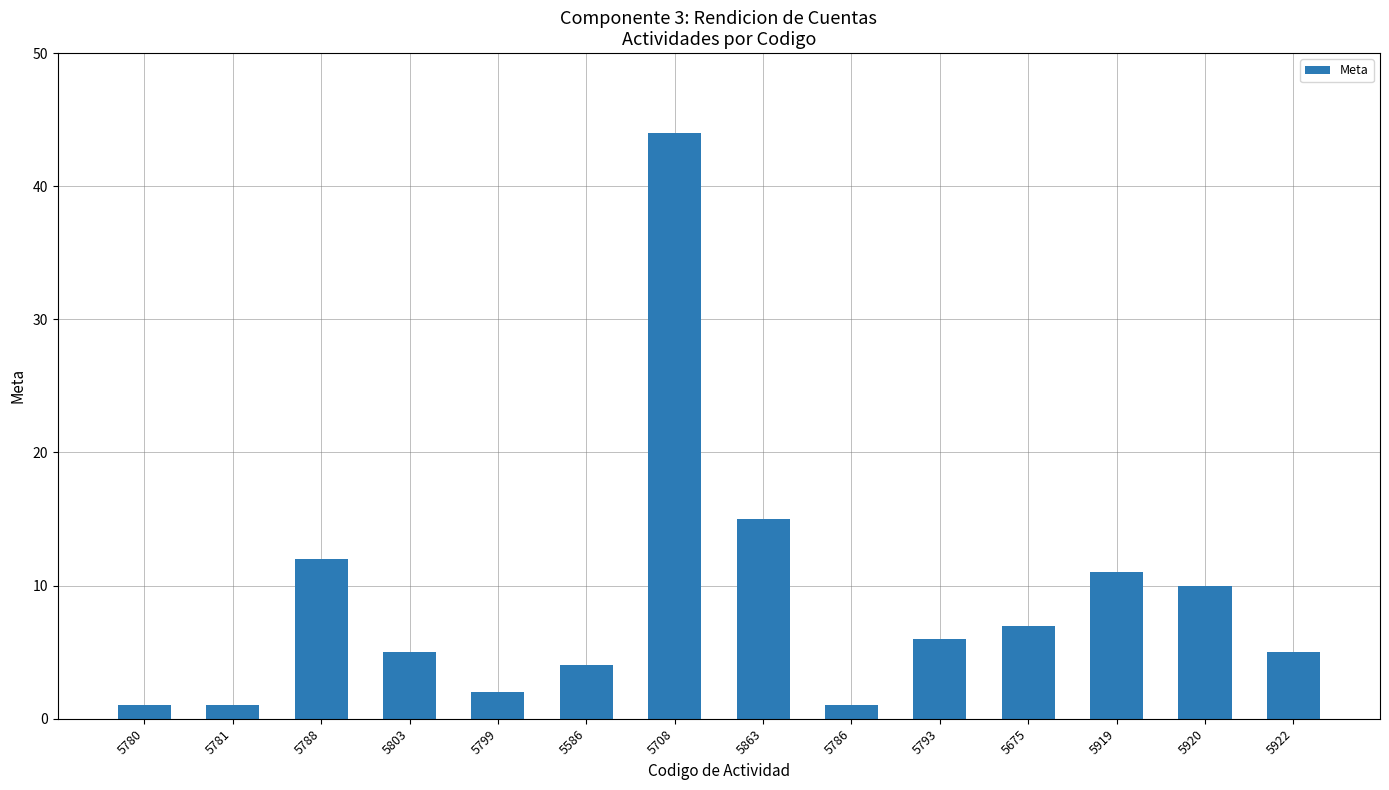

What is the greatest value displayed?

44